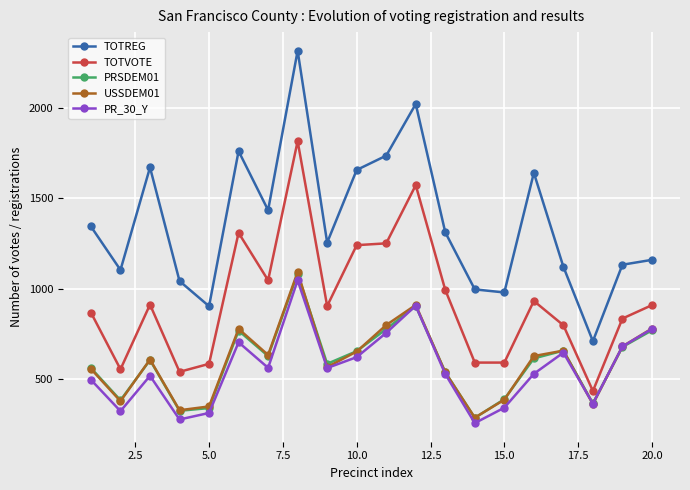

In USSDEM01, how many points are lower than both neighbors (excluding endpoints)?

6